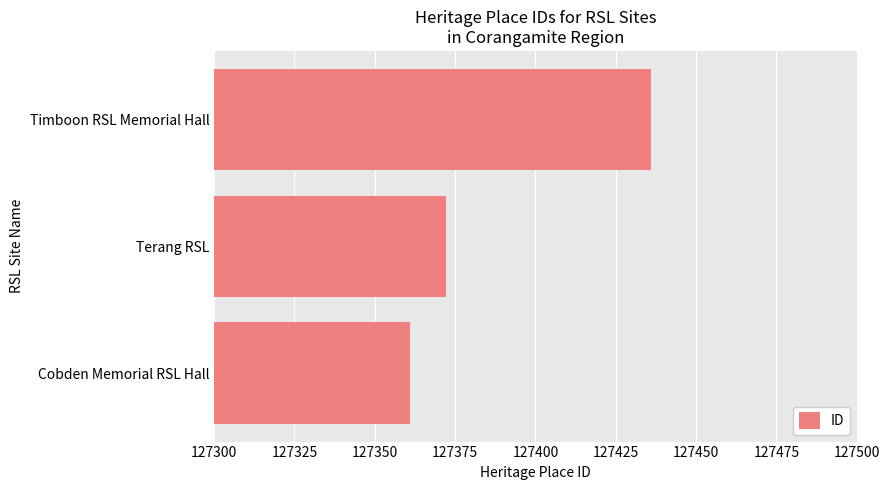

Which has a higher value, Timboon RSL Memorial Hall or Terang RSL?

Timboon RSL Memorial Hall